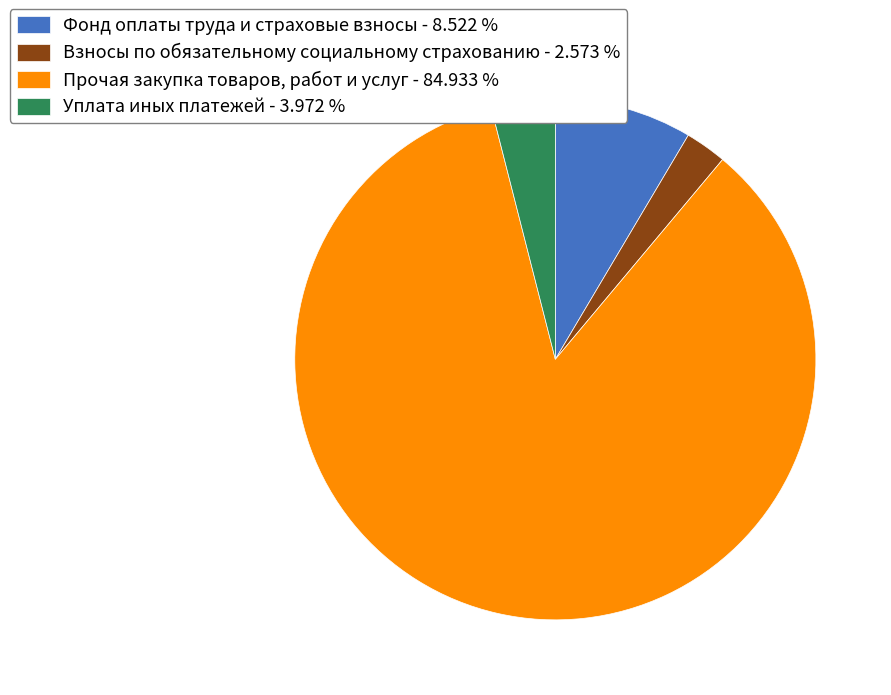

How many segments does this pie chart have?

4